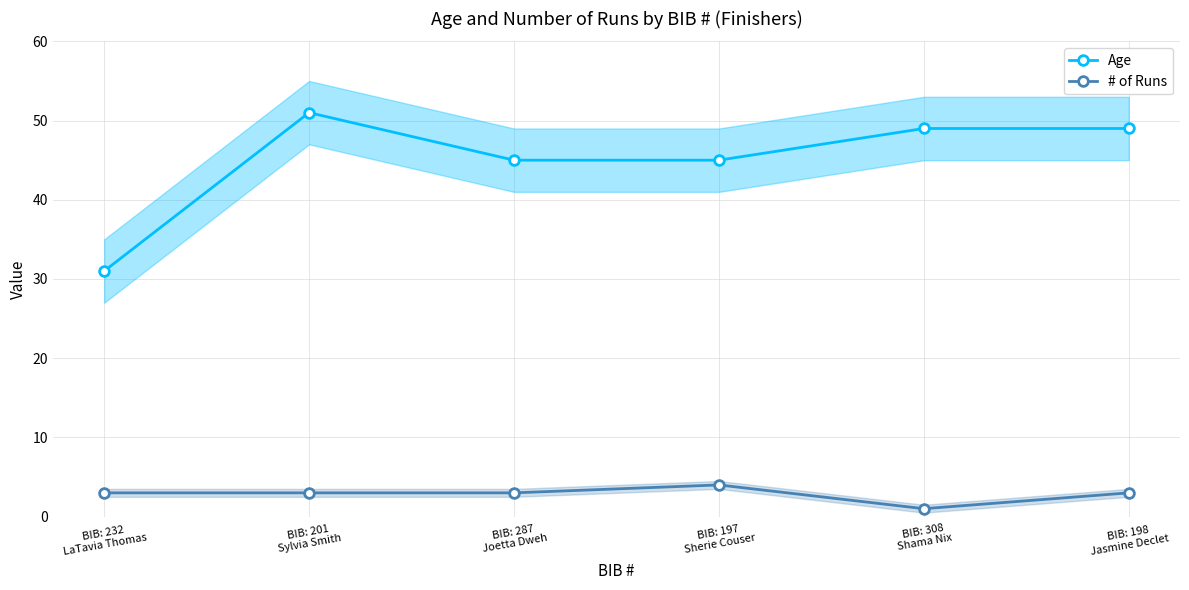

List the series in order of their overall mean, lowest first.

# of Runs, Age